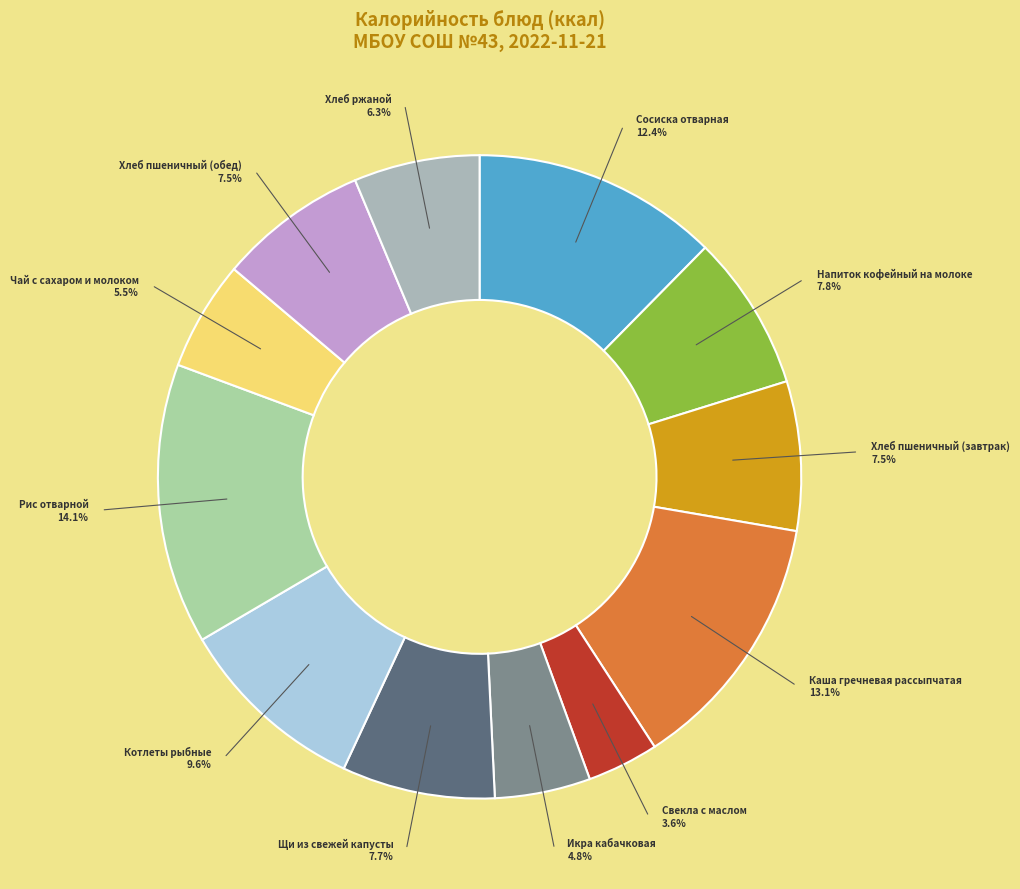

How many segments does this pie chart have?

12